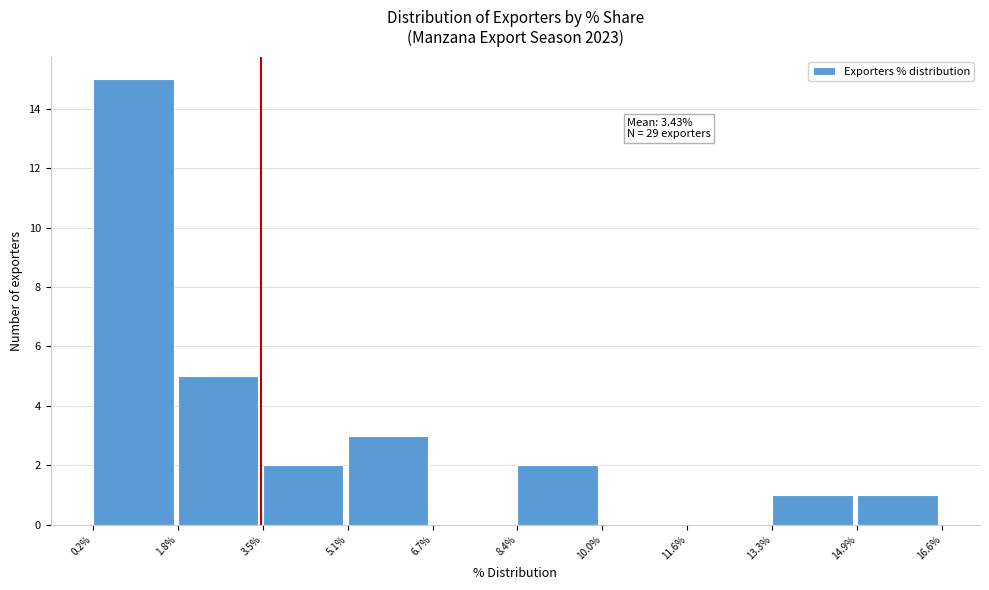

Reading left to right, extract all data points from this chart.

0.2%=15	1.8%=5	3.5%=2	5.1%=3	6.7%=0	8.4%=2	10.0%=0	11.6%=0	13.3%=1	14.9%=1